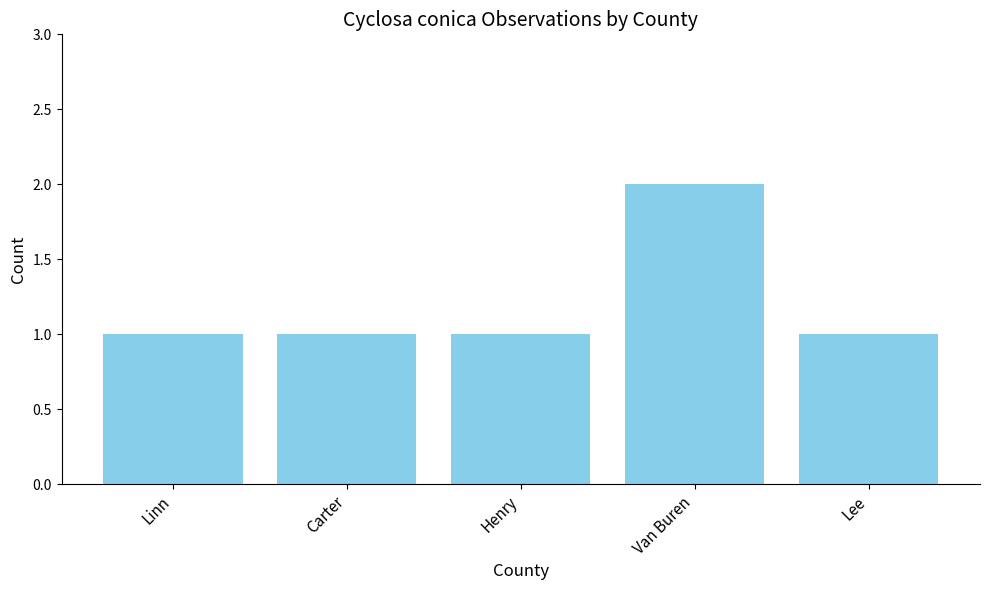

The chart shows a value of 1 at Carter. True or false?

True